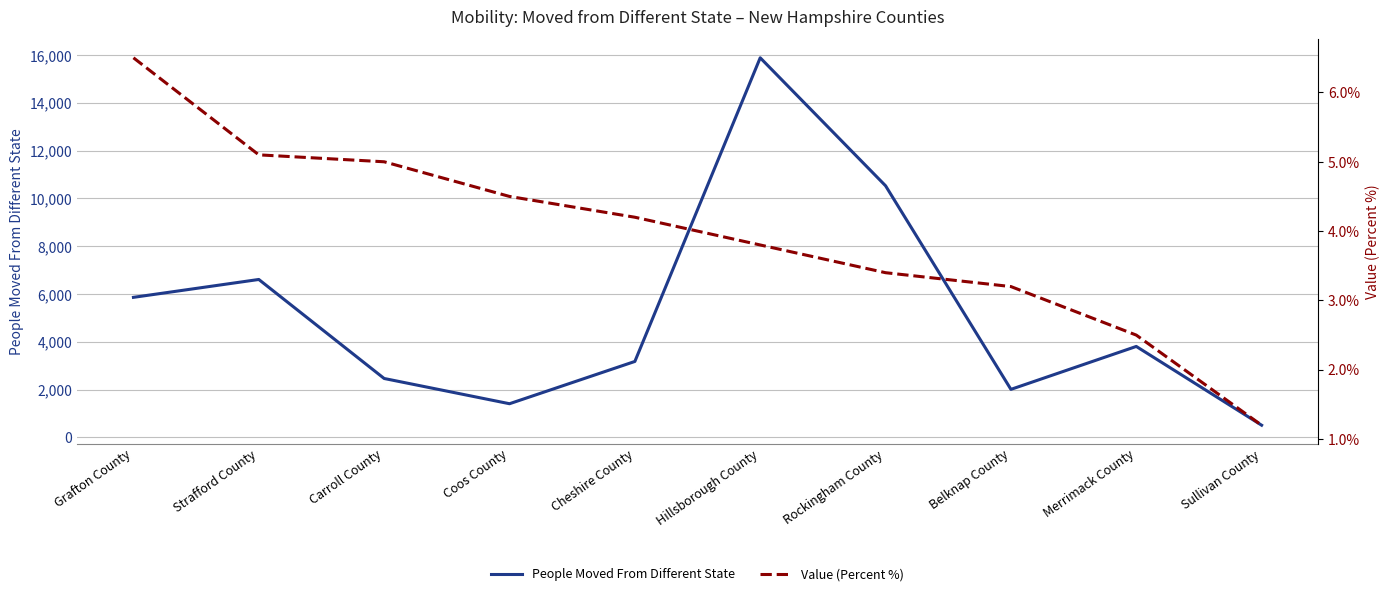

Which category has the highest value across all series?

Hillsborough County